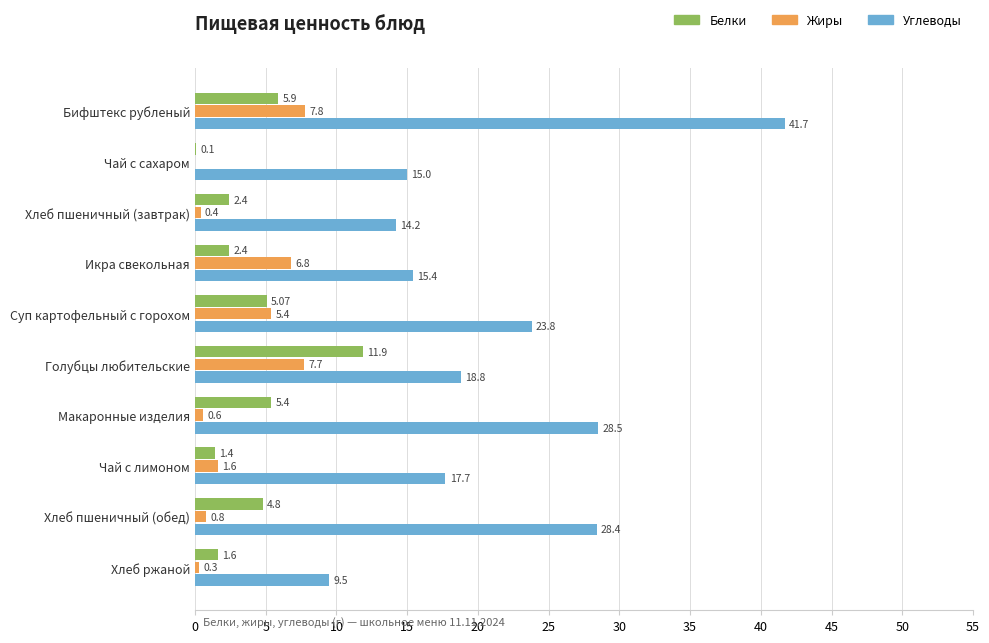

What is the total value across all series at Макаронные изделия?

34.5